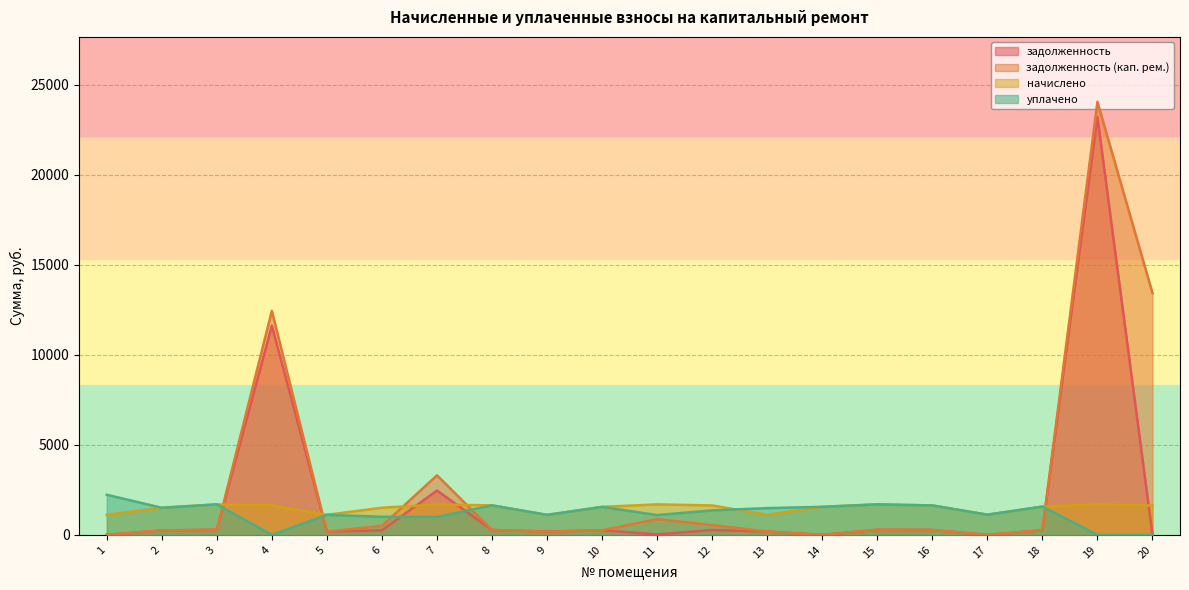

Reading right to left, what are all the values shown in this chart?

задолженность: 20.0	23190.7	261.1	0.0	272.5	282.3	0.0	185.7	273.0	29.3	259.2	184.2	273.1	2462.8	251.3	185.7	11614.7	282.3	251.3	0.0
задолженность (кап. рем.): 13423.6	24037.5	260.9	0.0	272.5	282.3	0.0	185.7	545.5	876.0	259.2	184.4	273.1	3305.9	501.9	185.7	12432.4	282.3	251.3	0.0
начислено: 1624.3	1693.6	1569.7	1121.8	1635.2	1693.6	1558.8	1114.4	1635.2	1693.6	1555.1	1110.8	1638.9	1686.2	1507.8	1114.4	1635.2	1693.6	1507.8	1114.4
уплачено: 0.0	0.0	1570.9	1121.8	1635.2	1693.6	1558.8	1485.9	1361.9	1099.9	1553.2	1111.5	1638.9	1000.0	1005.9	1114.4	0.0	1693.6	1504.6	2228.9